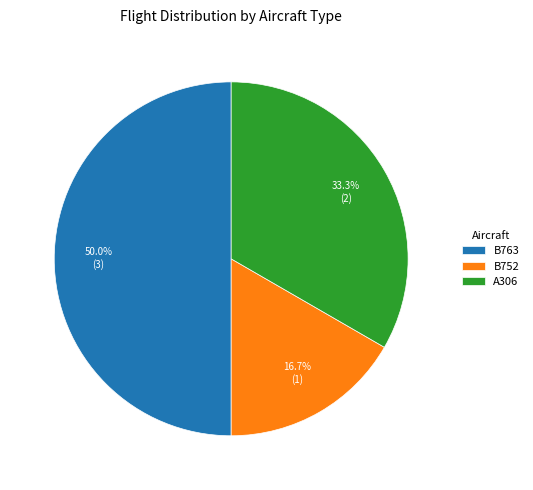

Which category has the smallest portion of the pie?

B752